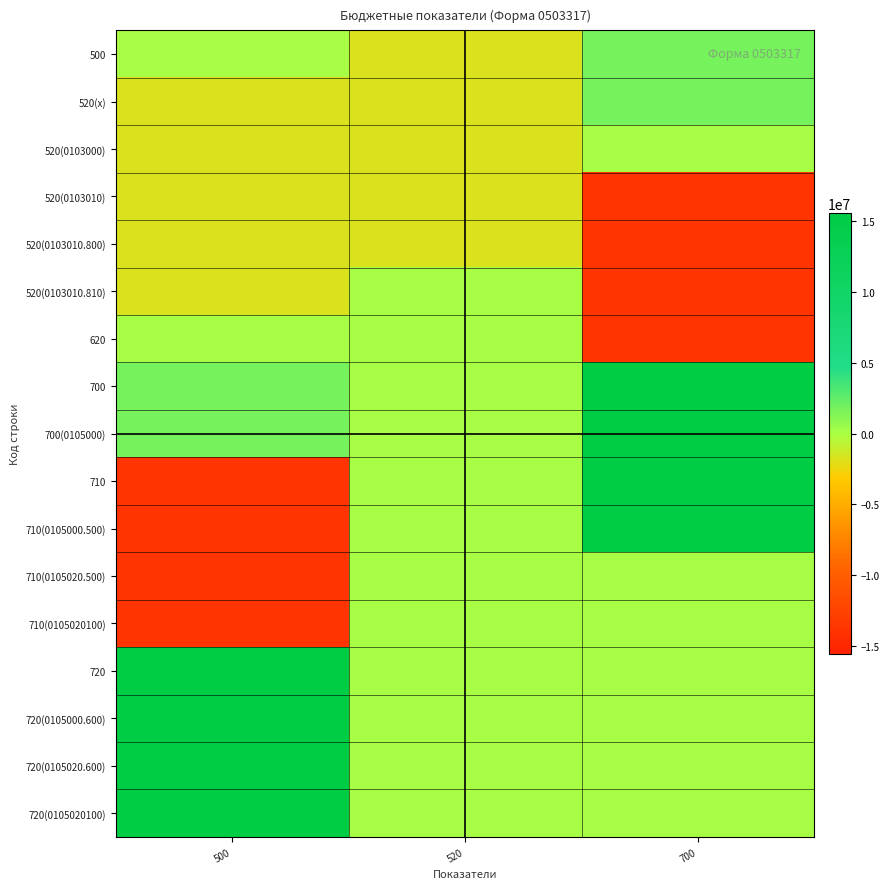

What is the total value across all series at 700?

10636772.8